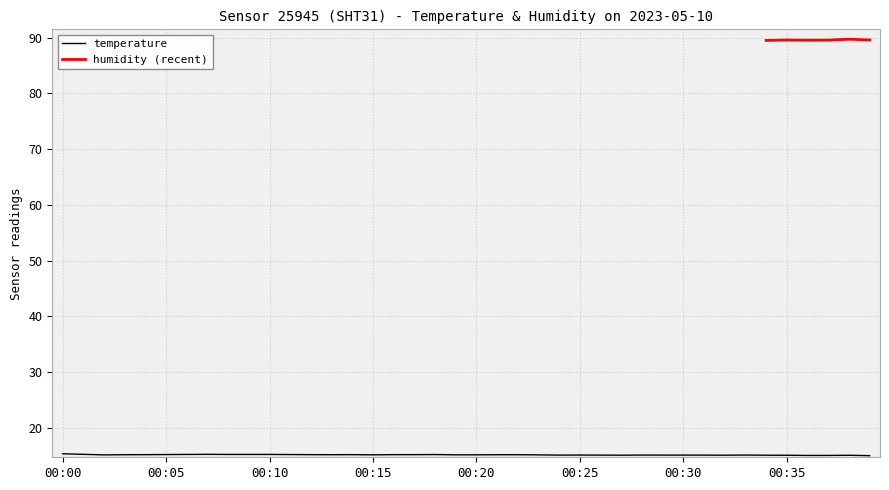

What is the change in value from 00:06 to 00:28?

-0.1